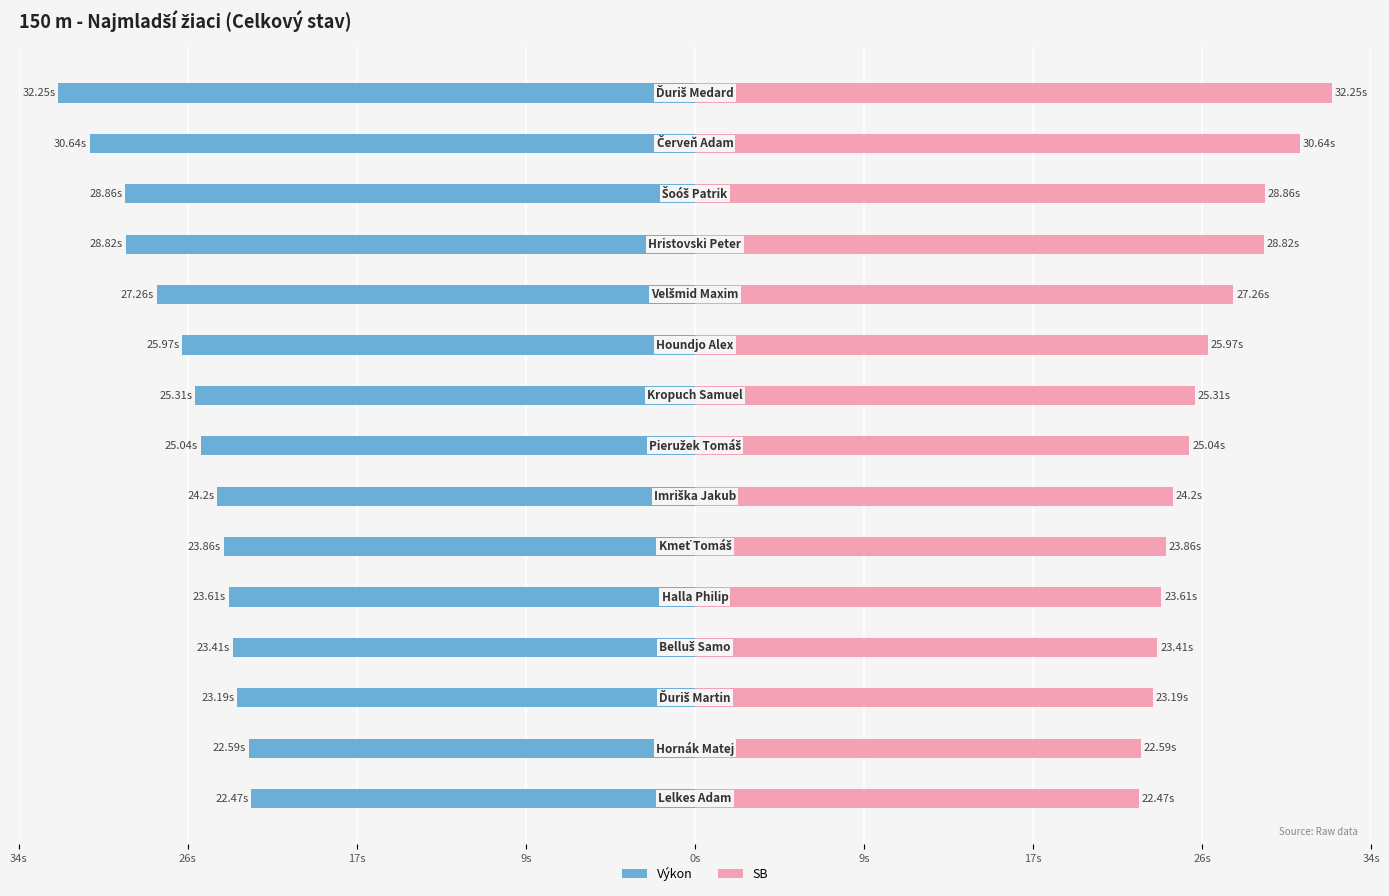

The SB series shows 27.3 at 10. True or false?

True